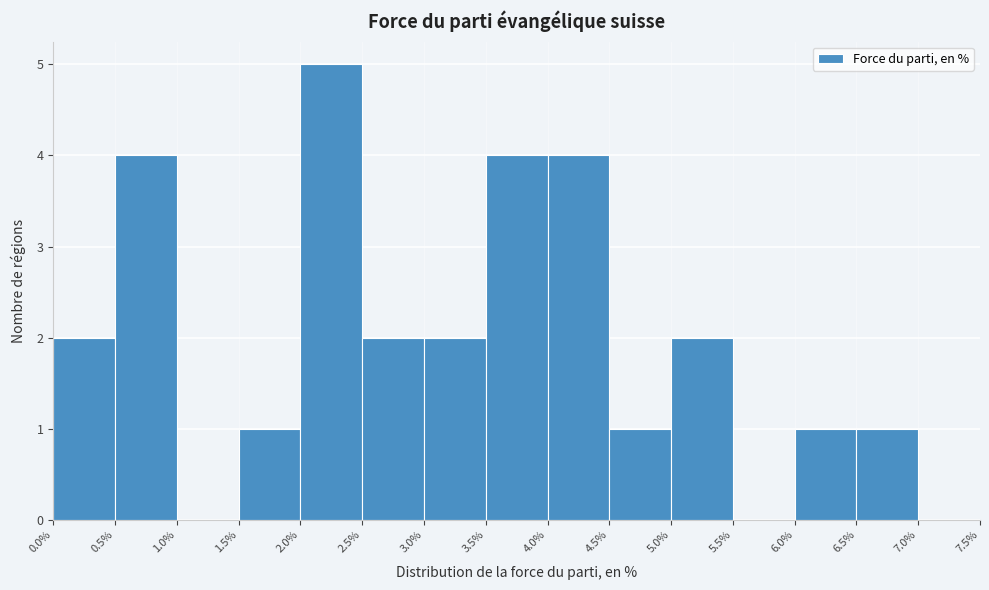

Reading left to right, list every bar in this chart as the range it spans on the x-axis followed by its height. The values are not printed on the chart, so give them approximately, as read against the axis.

0.0% to 0.5%: 2
0.5% to 1.0%: 4
1.0% to 1.5%: 0
1.5% to 2.0%: 1
2.0% to 2.5%: 5
2.5% to 3.0%: 2
3.0% to 3.5%: 2
3.5% to 4.0%: 4
4.0% to 4.5%: 4
4.5% to 5.0%: 1
5.0% to 5.5%: 2
5.5% to 6.0%: 0
6.0% to 6.5%: 1
6.5% to 7.0%: 1
7.0% to 7.5%: 0